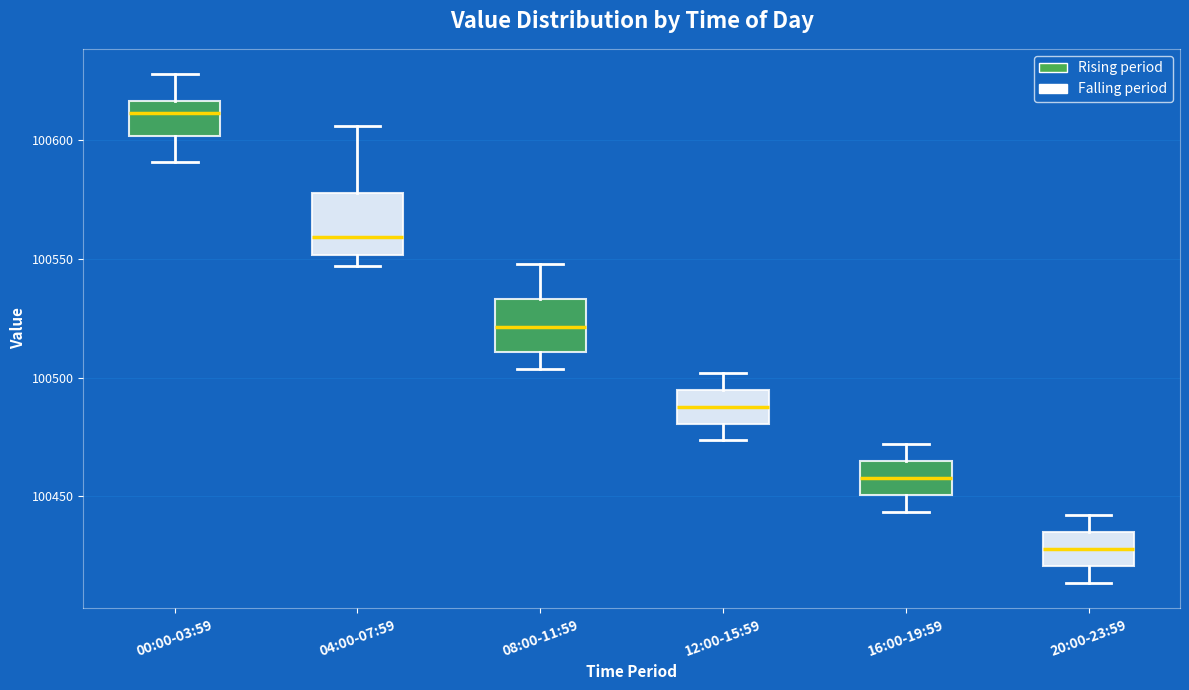

Which box's median line is the lowest?

20:00-23:59